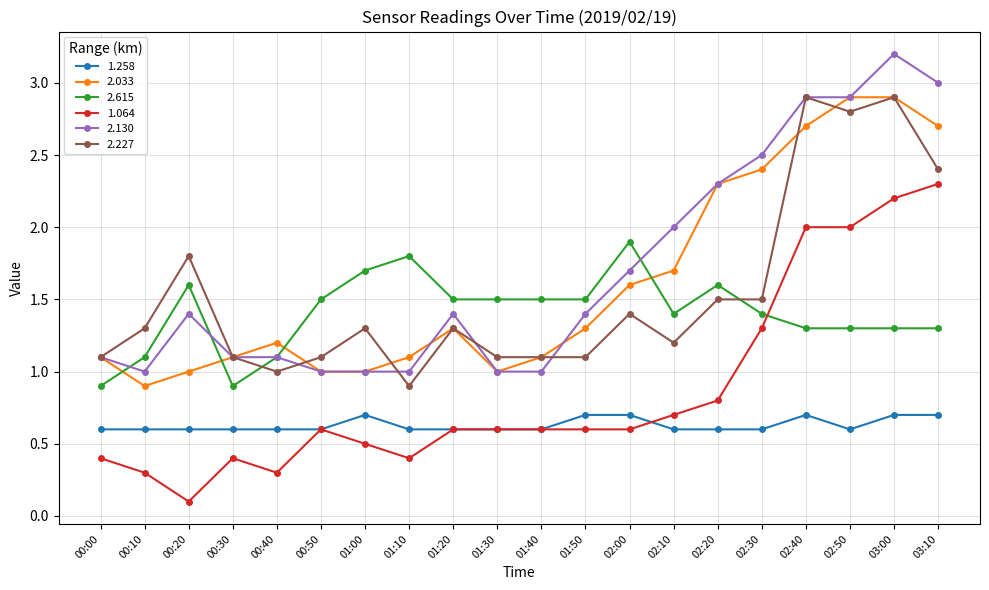

What position from the right is 02:30?

5